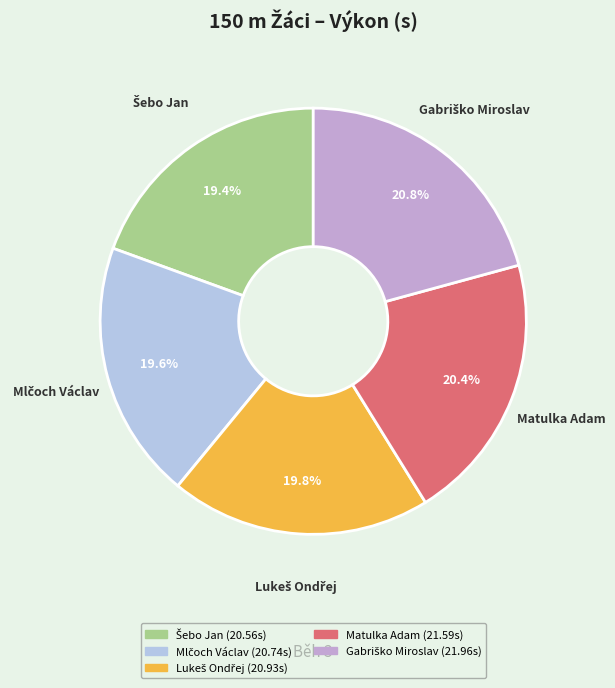

Does any single category account for the majority?

No